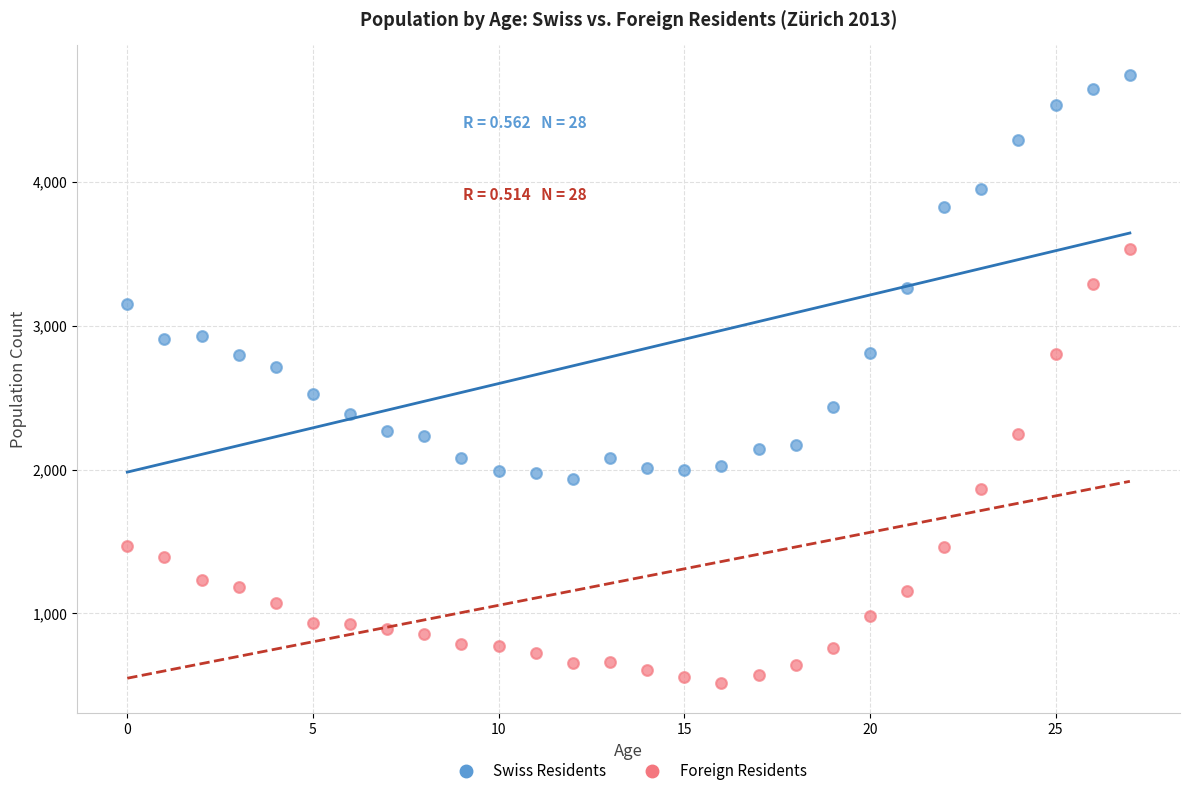

Across all data points, what is the range of Y values (max minus min)?

4223